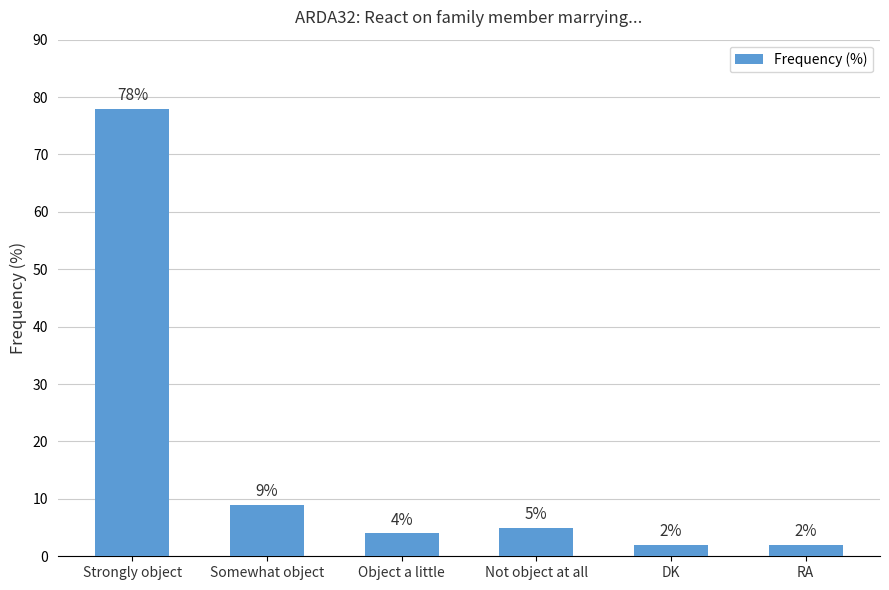

What is the difference between the values at Not object at all and RA?

3